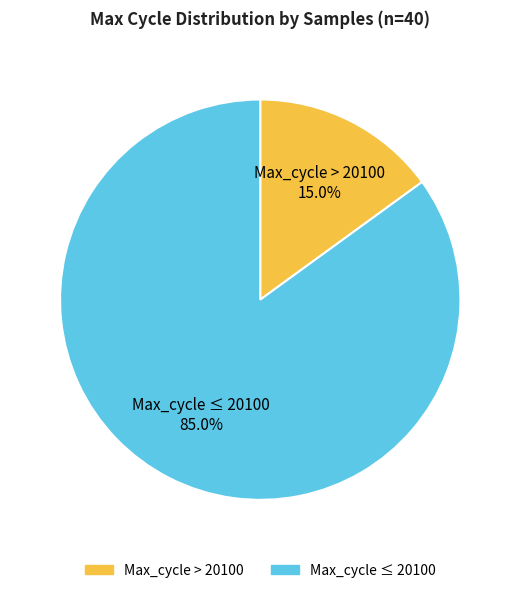

Does any single category account for the majority?

Yes